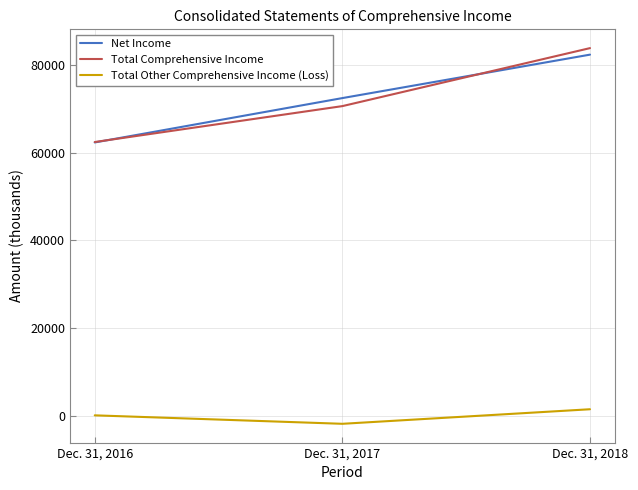

Reading left to right, transcribe all the data shown in this chart.

Net Income: 62321	72439	82345
Total Comprehensive Income: 62419	70608	83832
Total Other Comprehensive Income (Loss): 98	-1831	1487